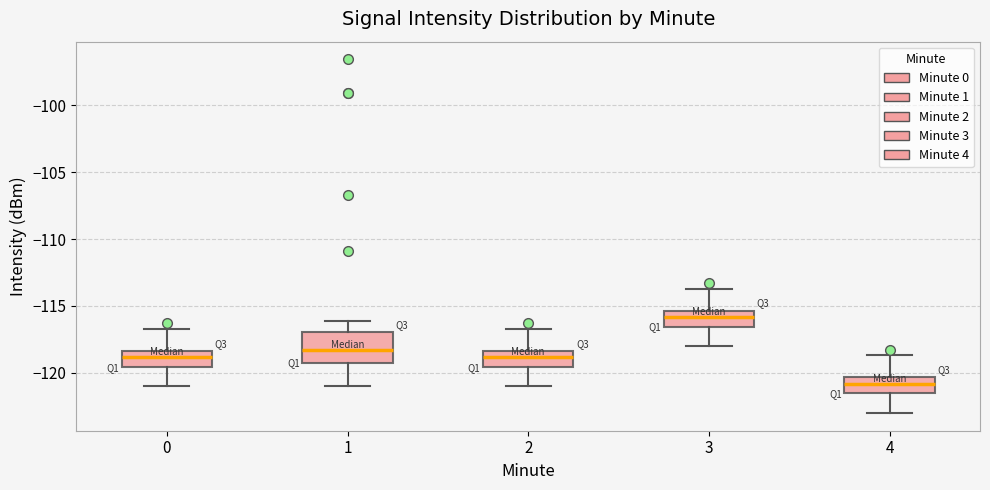

Reading left to right, read every box against the y-axis: the position of its median line, the range the box covers, and the ends of its whiskers. The values are not printed on the chart, so give them approximately, as read against the axis.

0: median -119.0, box -119.5 to -118.5, whiskers -121.0 to -116.5
1: median -118.5, box -119.0 to -117.0, whiskers -121.0 to -116.0
2: median -119.0, box -119.5 to -118.5, whiskers -121.0 to -116.5
3: median -116.0, box -116.5 to -115.5, whiskers -118.0 to -113.5
4: median -121.0, box -121.5 to -120.5, whiskers -123.0 to -118.5